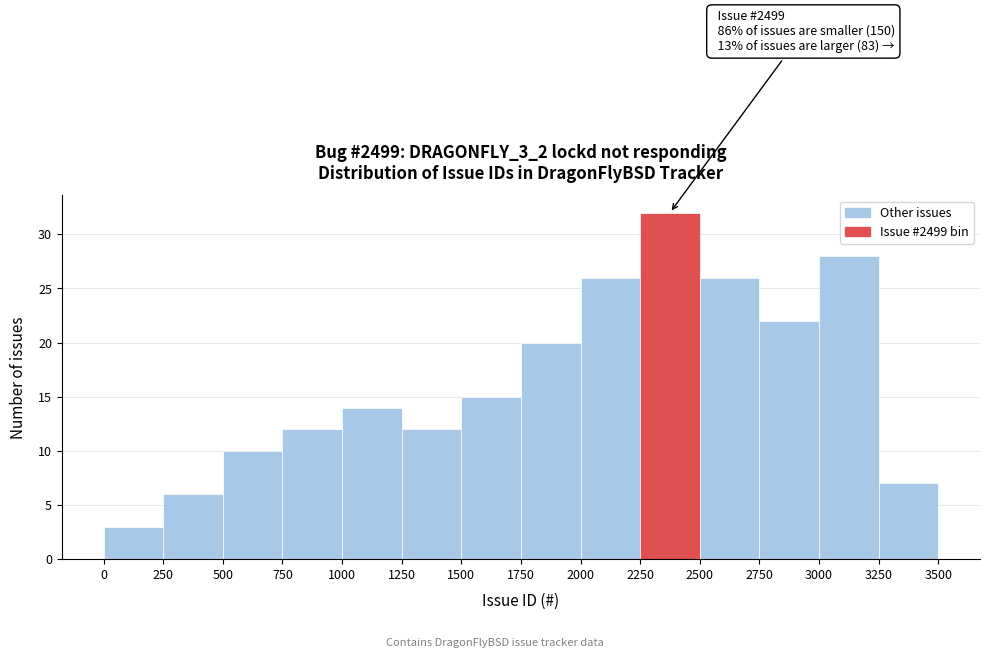

Which range on the x-axis has the tallest bar?

2250 to 2500